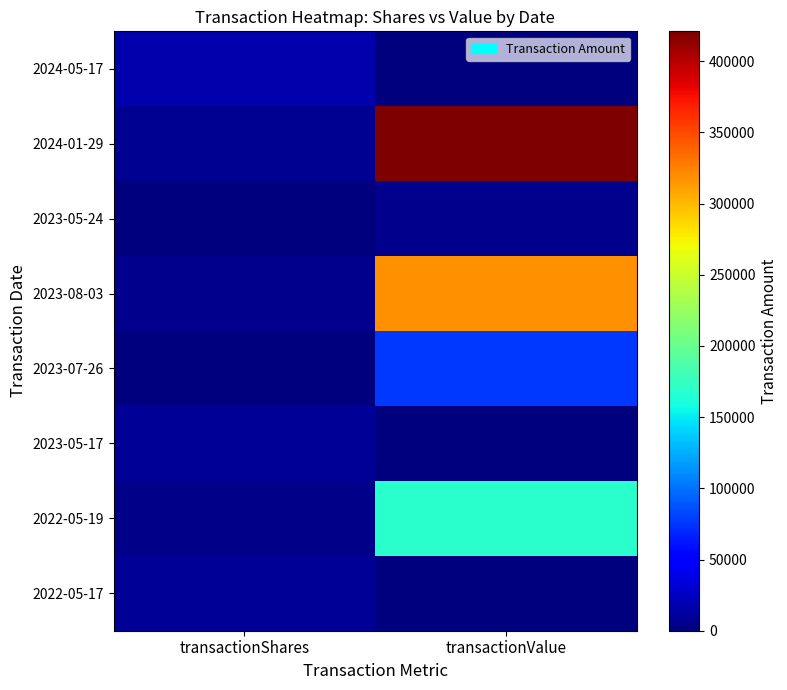

At which category is the sum across all series the highest?

transactionValue